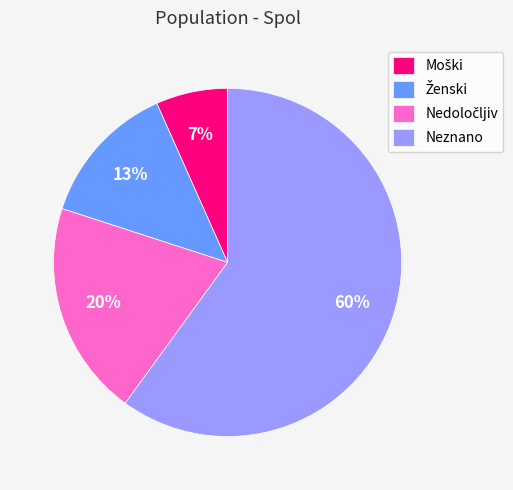

To the nearest percent, what portion does Neznano represent?

60%